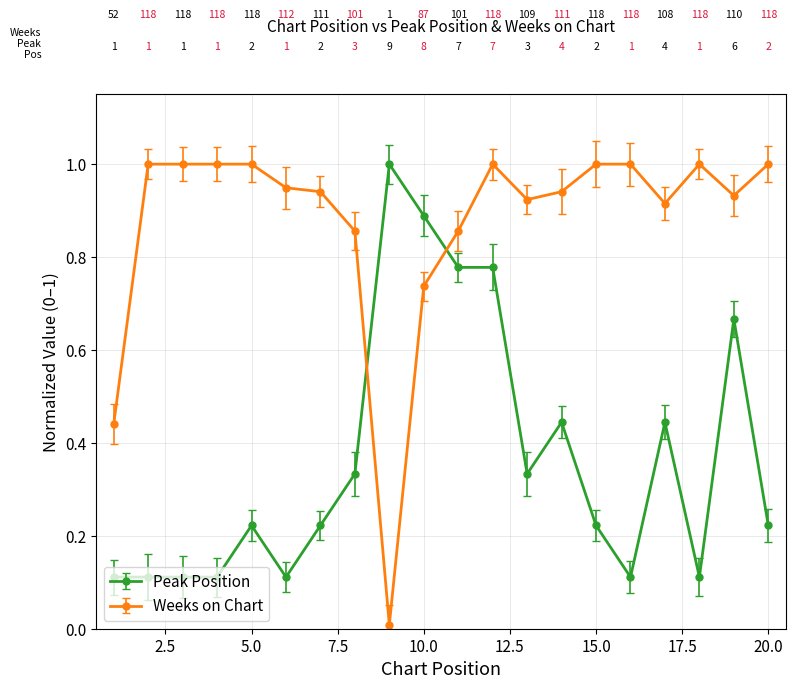

At how many categories does at least one series exceed 0?

20